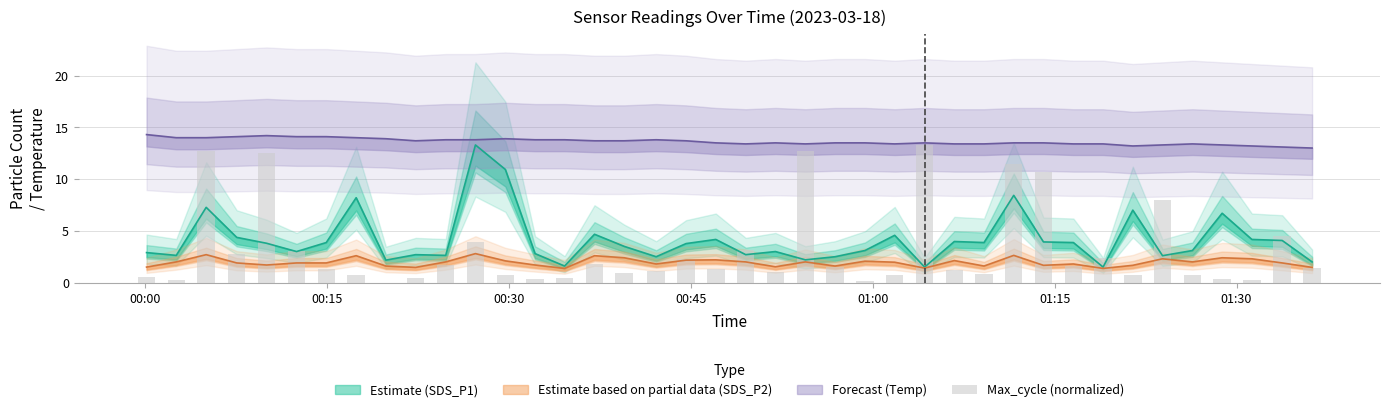

Reading left to right, list all the values displayed in this chart.

0.5	0.2	12.7	2.7	12.5	3.1	1.3	0.7	0.0	0.4	1.7	3.9	0.8	0.4	0.4	1.8	0.9	1.1	2.3	1.3	3.2	1.0	12.7	1.5	0.2	0.7	13.3	1.2	0.9	11.5	10.7	1.6	2.4	0.7	8.0	0.7	0.4	0.3	4.5	1.4